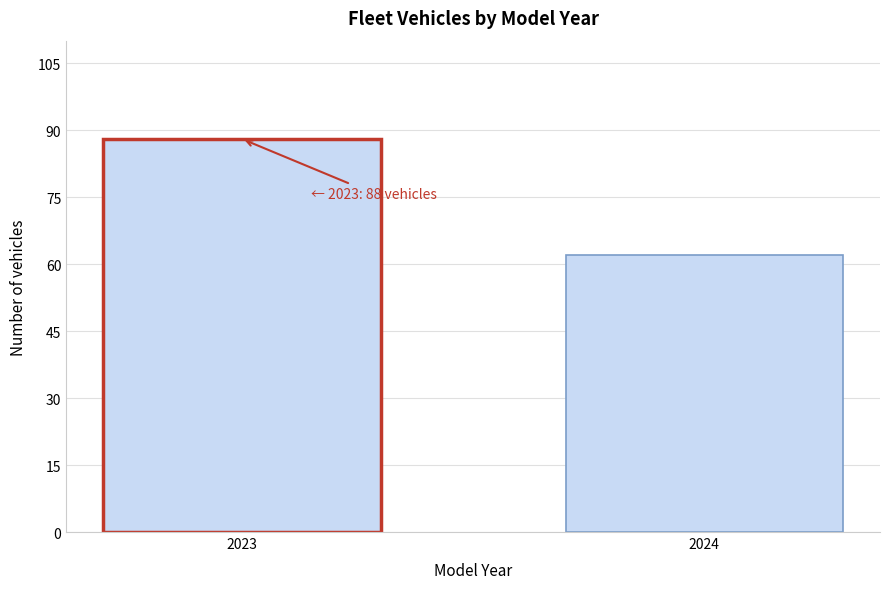

Reading left to right, what are all the values shown in this chart?

88	62